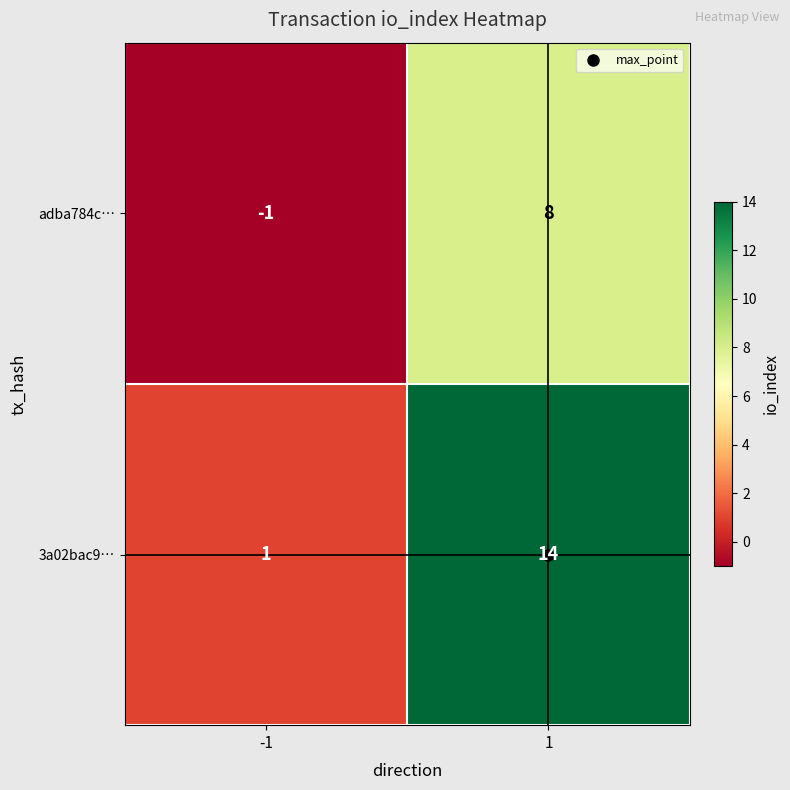

What is the average value of the 3a02bac9… series?

8